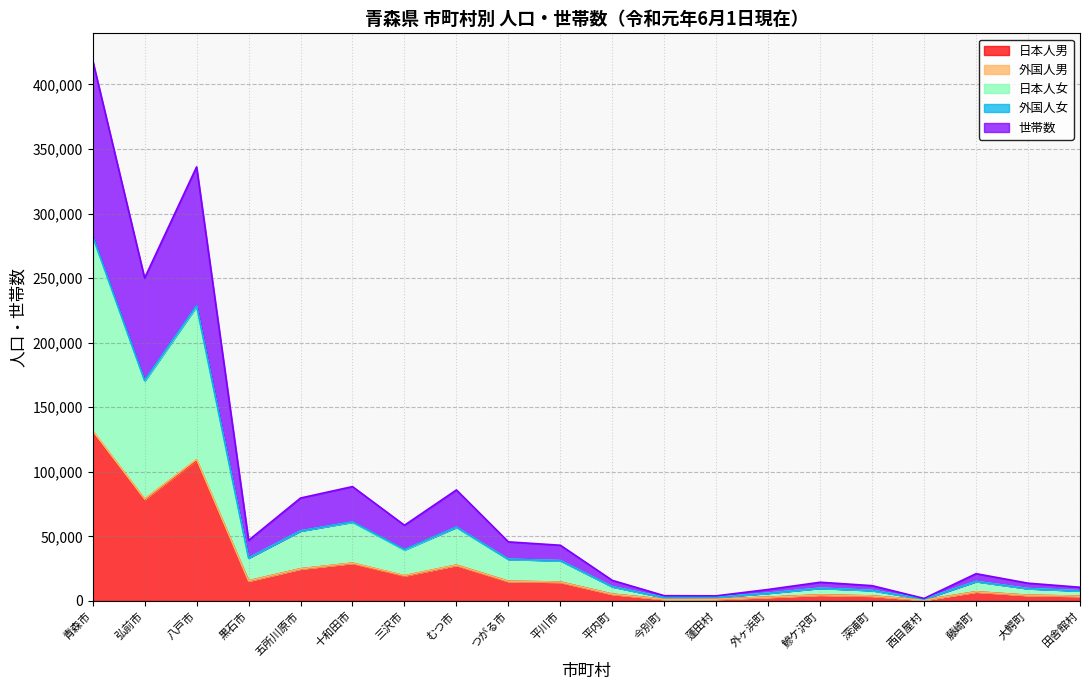

What is the label of the 19th point from the left?

大鰐町